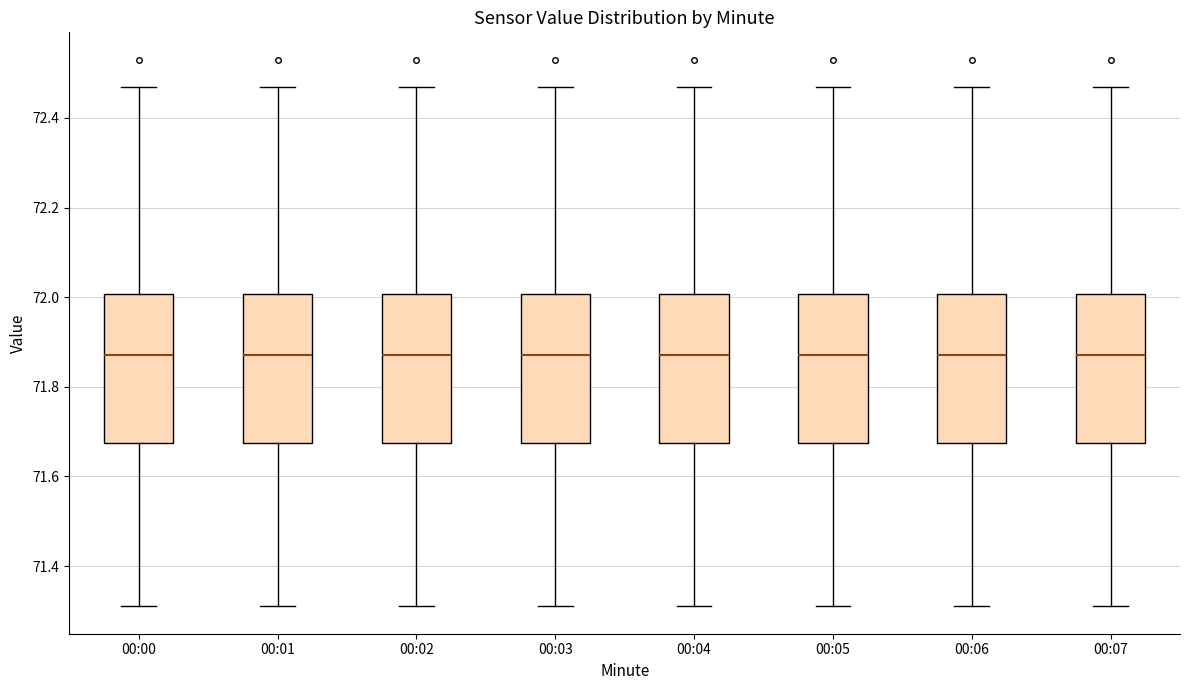

Where is the lower edge of the box for 00:01 on the y-axis? The values are not printed on the chart, so give them approximately, as read against the axis.

71.68